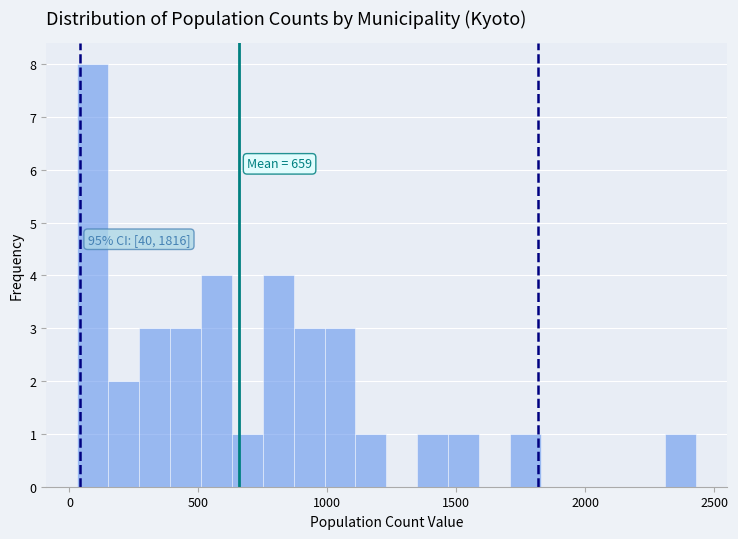

Read against the x-axis, roughly where is the centre of the tallest bar?

100